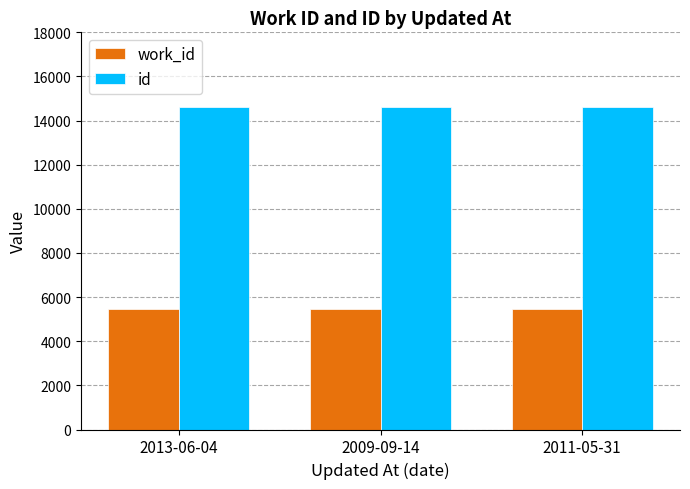

List the series in order of their overall mean, highest first.

id, work_id